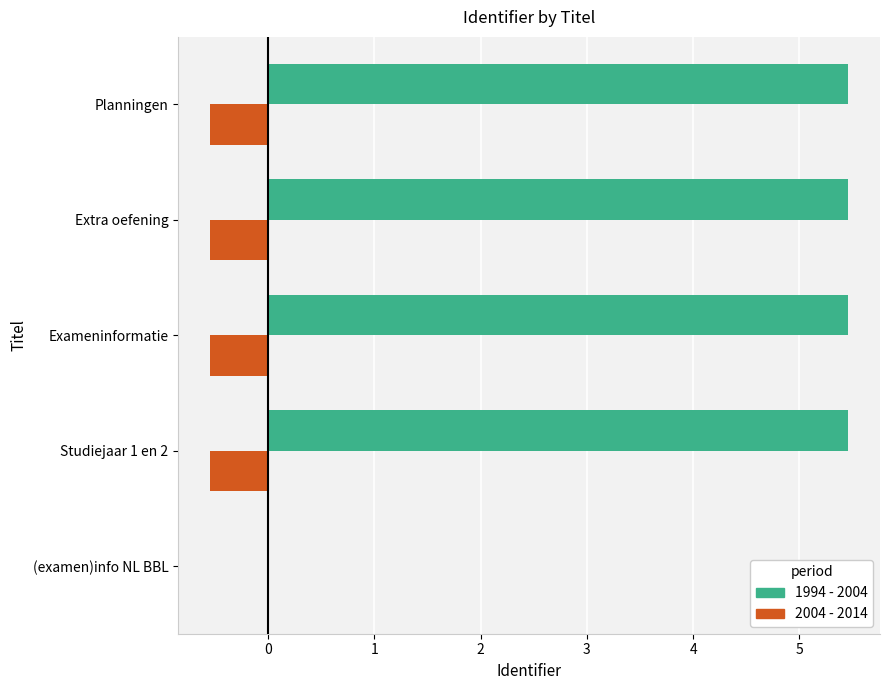

What is the maximum value for 1994 - 2004?

5.5